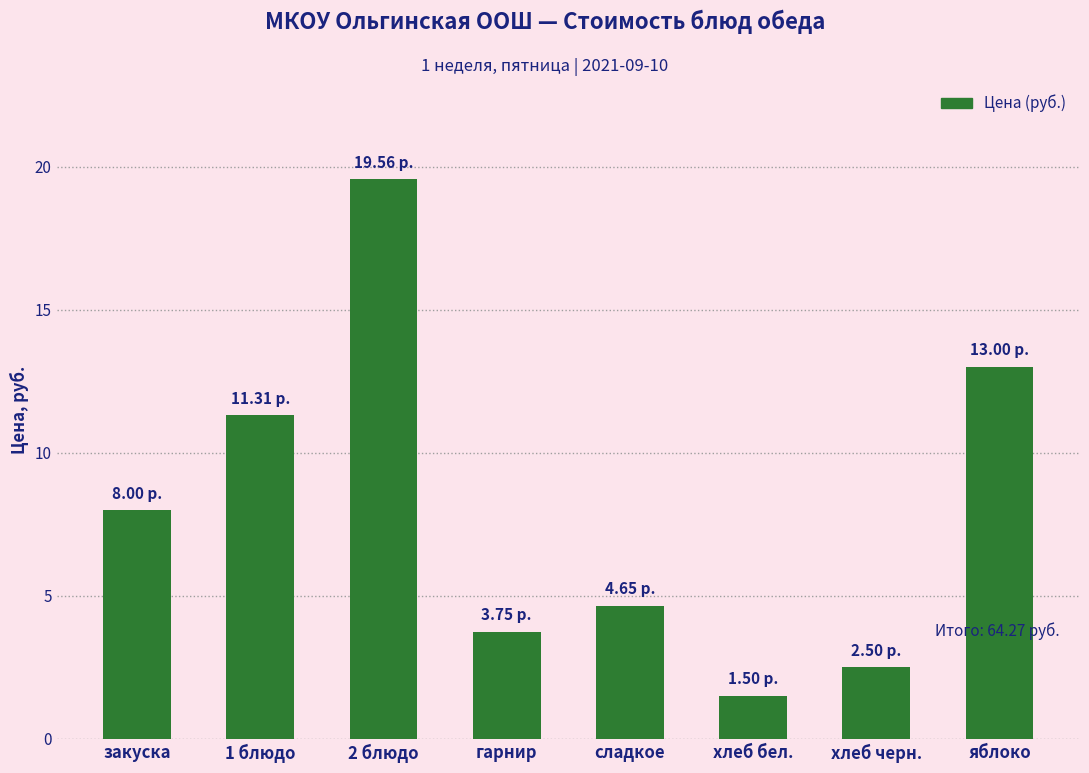

What is the change in value from закуска to 2 блюдо?

+11.6